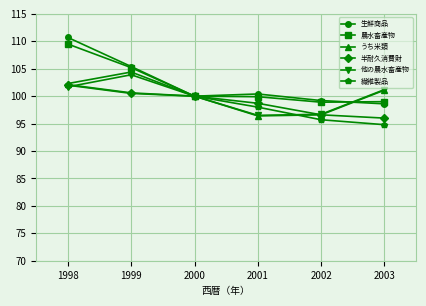

The value of うち米類 at 1999 is 177.1. True or false?

False